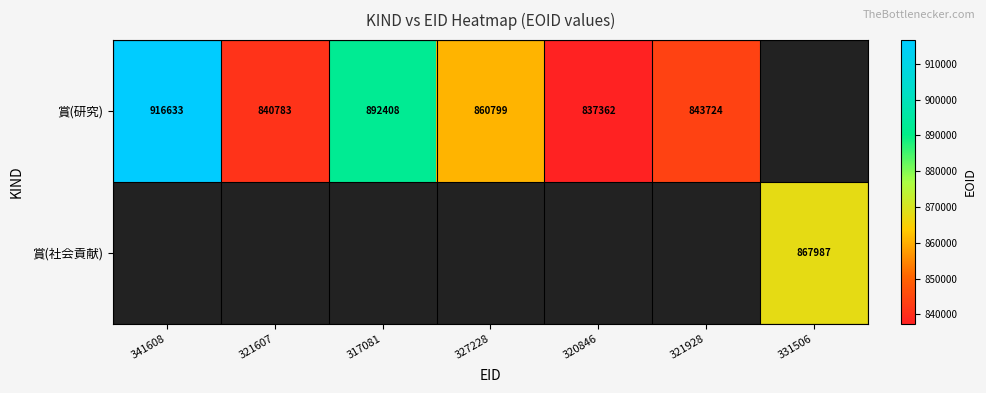

Count the number of data series in this chart.

2